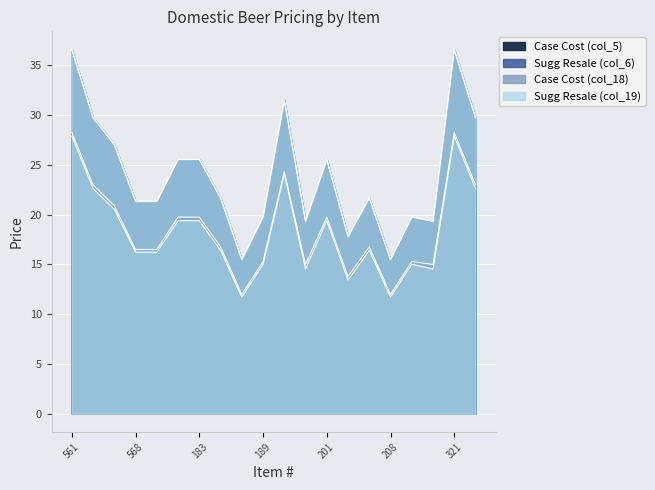

Count the number of data series in this chart.

4